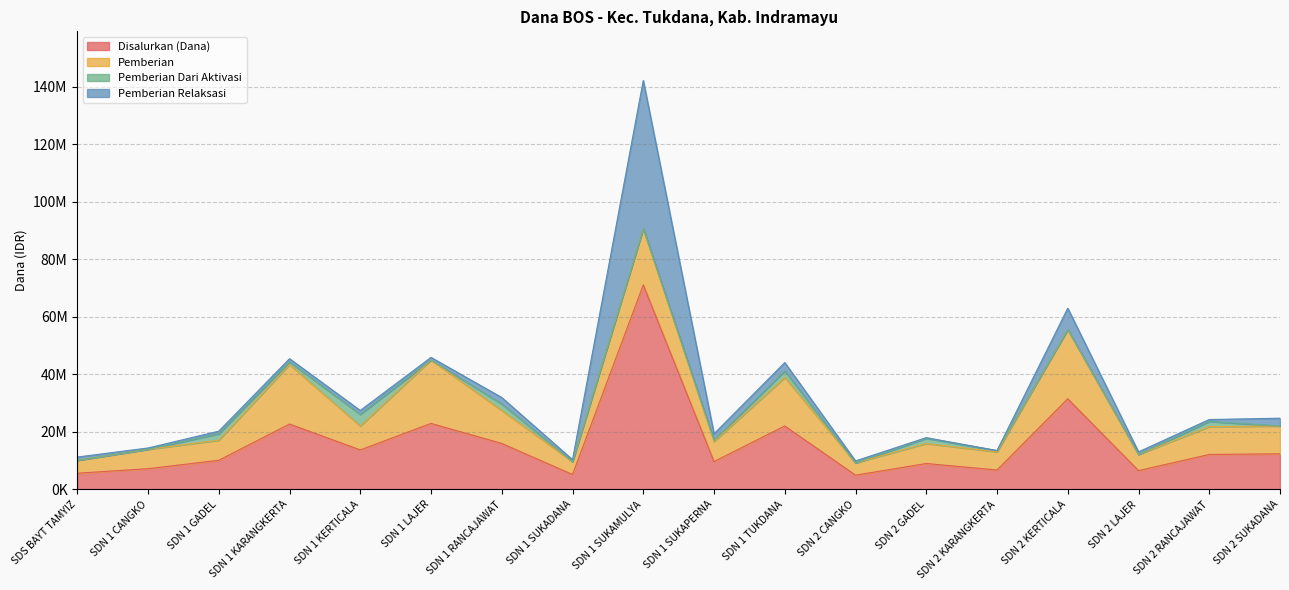

Reading left to right, list all the values displayed in this chart.

Disalurkan (Dana): 5625000	7200000	10125000	22725000	13725000	22950000	15975000	5175000	71100000	9675000	22050000	4950000	9000000	6750000	31500000	6525000	12150000	12375000
Pemberian: 4500000	6750000	6975000	20700000	8325000	22050000	11475000	4500000	19575000	6975000	16875000	4275000	6975000	6300000	24075000	5625000	9675000	9675000
Pemberian Dari Aktivasi: 0	0	2250000	900000	4050000	0	2250000	0	0	450000	2250000	0	1800000	450000	0	0	1800000	0
Pemberian Relaksasi: 1125000	450000	900000	1125000	1350000	900000	2250000	675000	51525000	2250000	2925000	675000	225000	0	7425000	900000	675000	2700000